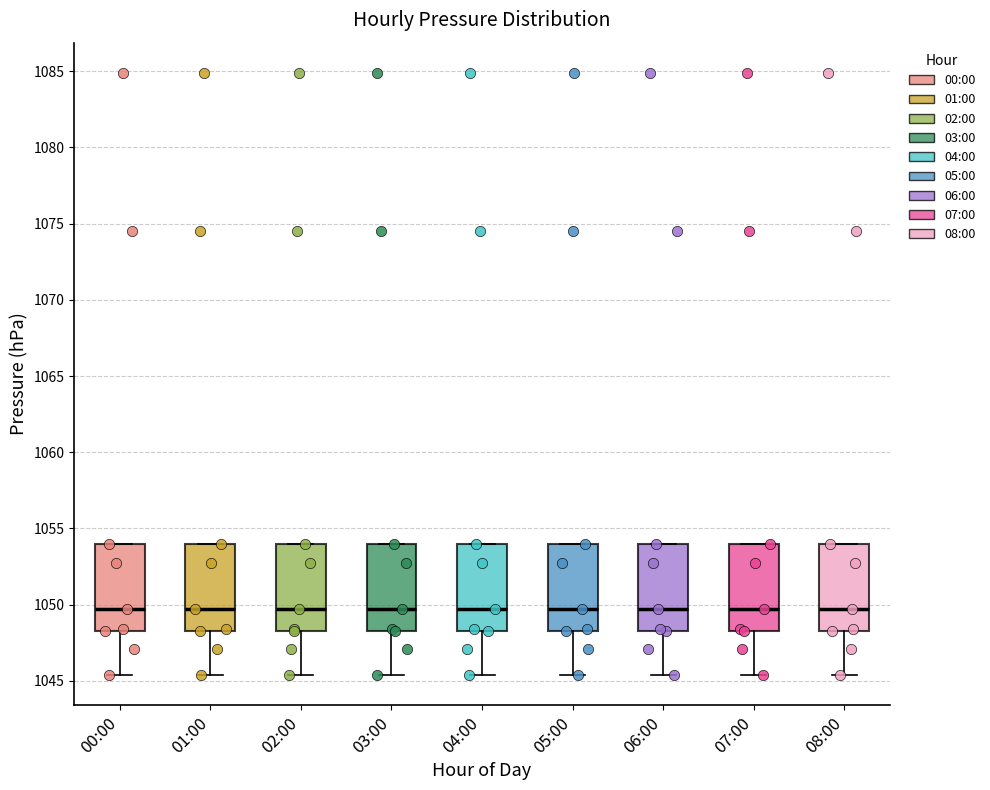

Reading left to right, transcribe this box plot: for each box, give where its median line is, the range the box spans, and where its two whiskers end, as read against the y-axis. The values are not printed on the chart, so give them approximately, as read against the axis.

00:00: median 1049.5, box 1048.5 to 1054.0, whiskers 1045.5 to 1054.0
01:00: median 1049.5, box 1048.5 to 1054.0, whiskers 1045.5 to 1054.0
02:00: median 1049.5, box 1048.5 to 1054.0, whiskers 1045.5 to 1054.0
03:00: median 1049.5, box 1048.5 to 1054.0, whiskers 1045.5 to 1054.0
04:00: median 1049.5, box 1048.5 to 1054.0, whiskers 1045.5 to 1054.0
05:00: median 1049.5, box 1048.5 to 1054.0, whiskers 1045.5 to 1054.0
06:00: median 1049.5, box 1048.5 to 1054.0, whiskers 1045.5 to 1054.0
07:00: median 1049.5, box 1048.5 to 1054.0, whiskers 1045.5 to 1054.0
08:00: median 1049.5, box 1048.5 to 1054.0, whiskers 1045.5 to 1054.0